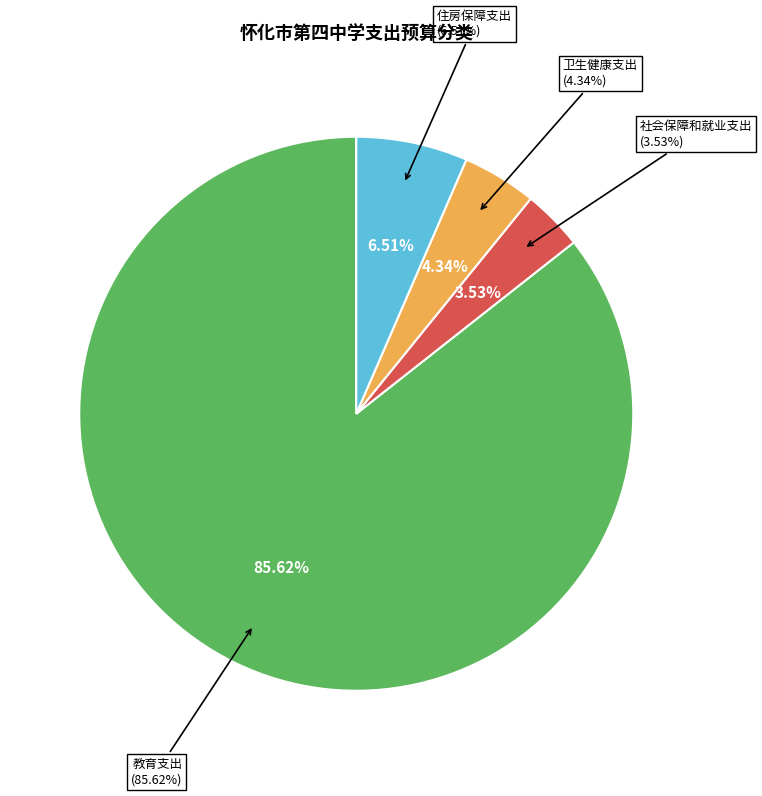

Is there a majority slice in this chart?

Yes